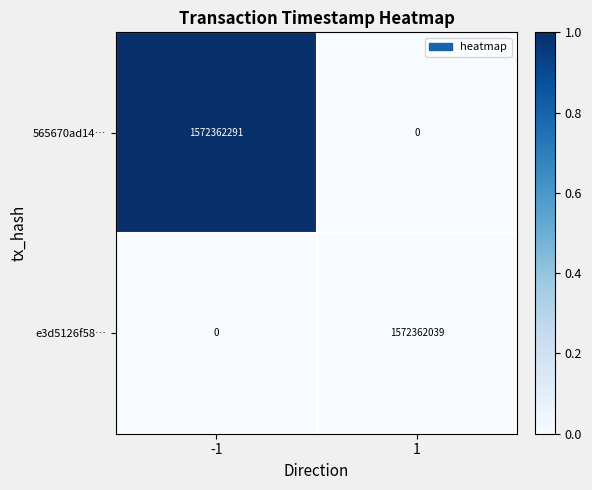

What is the sum of the e3d5126f58… values at -1 and 1?

1572362039